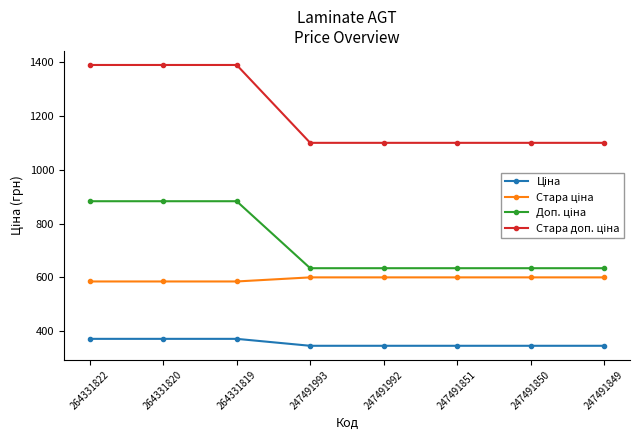

What is the total value across all series at 247491993?

2679.5